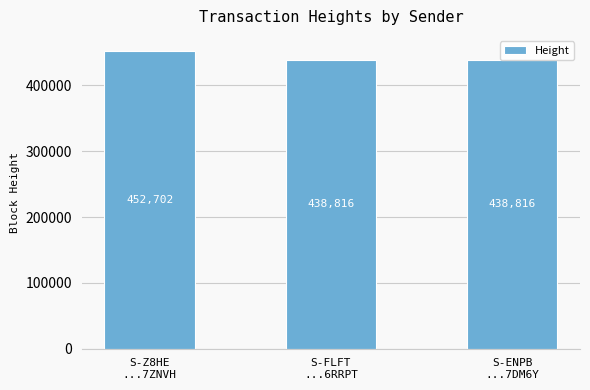

What is the minimum value shown in the chart?

438816